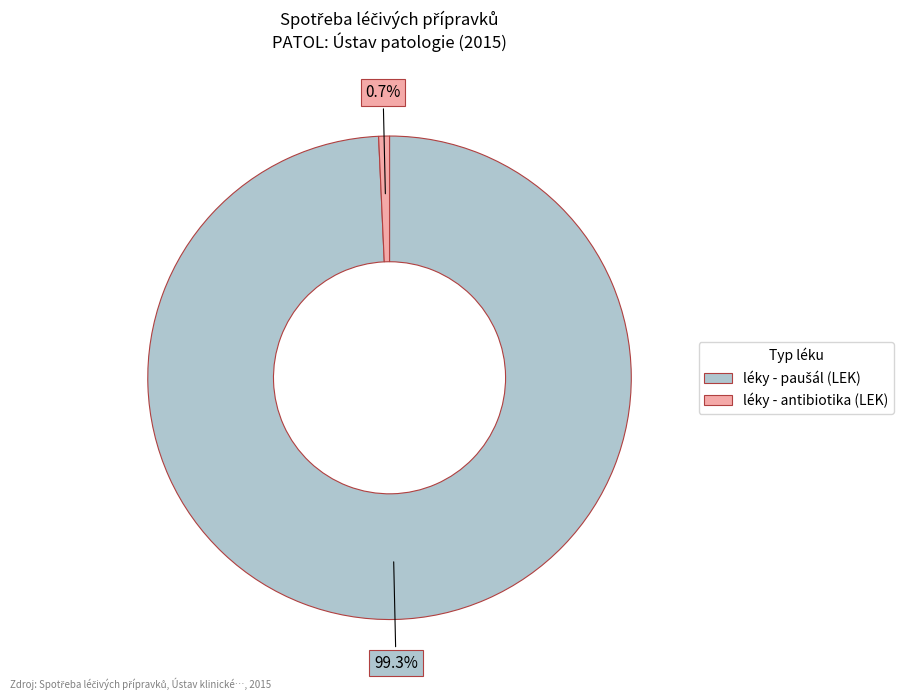

Does any single category account for the majority?

Yes